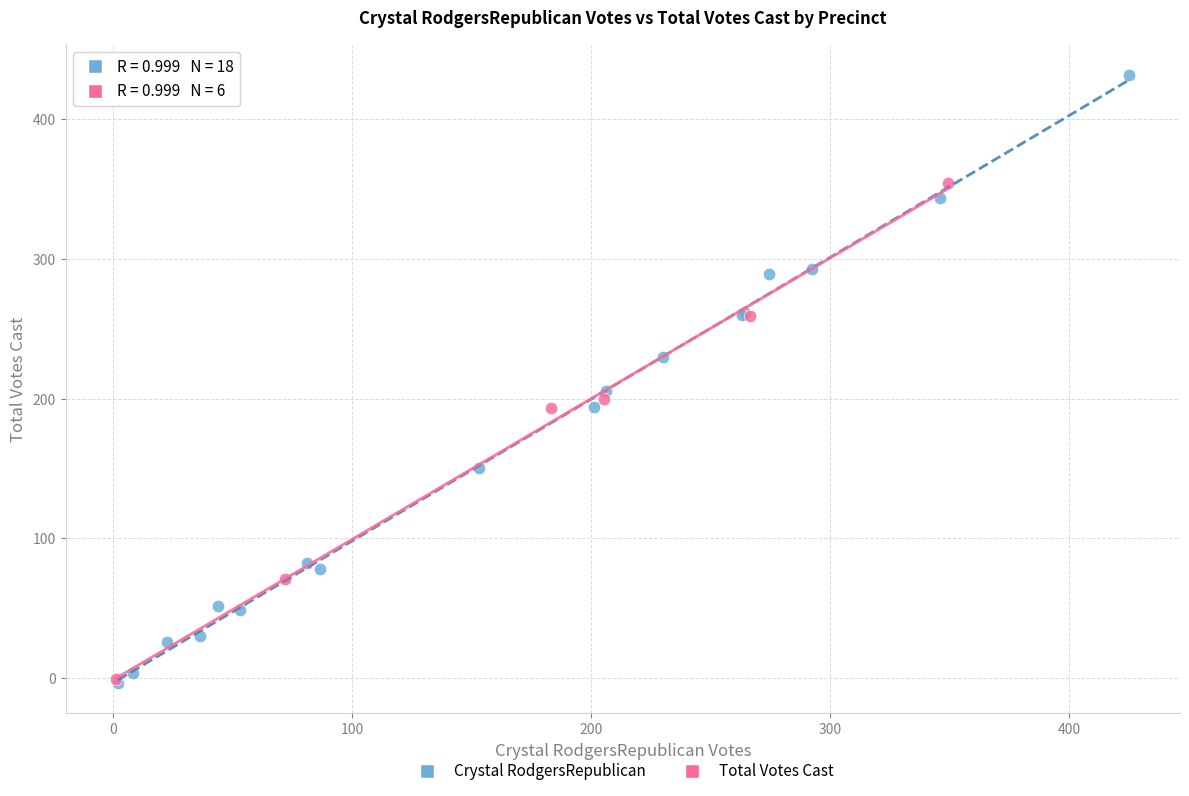

Which series has the largest Y range (max minus min)?

Crystal RodgersRepublican